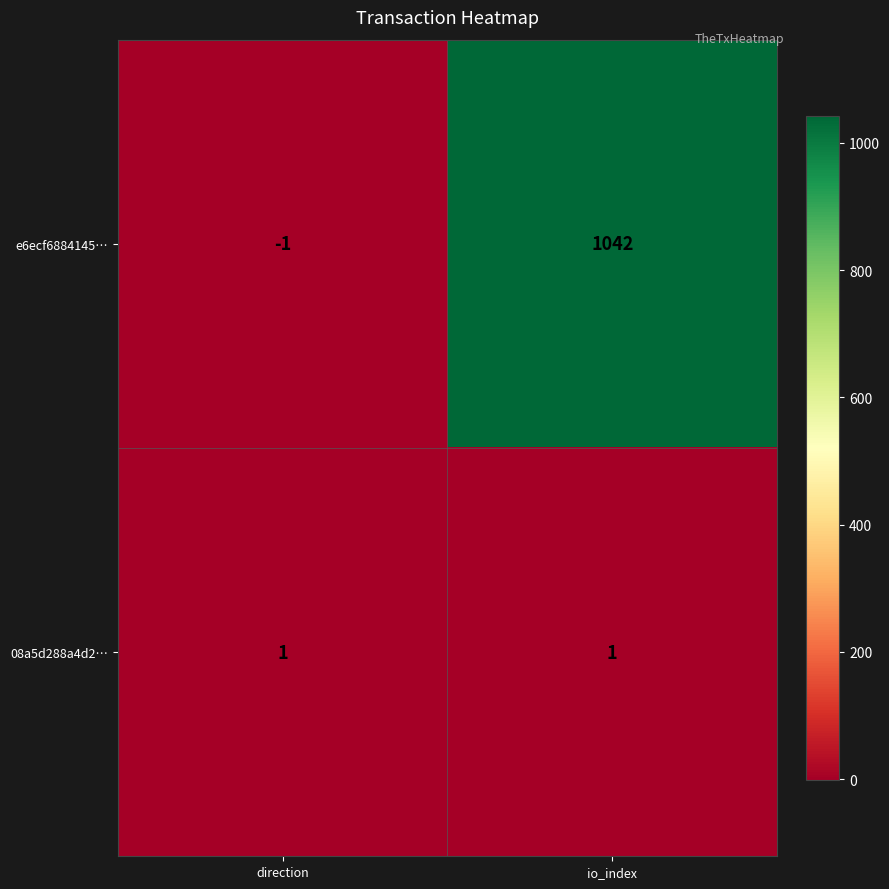

What is the sum of the e6ecf6884145… values at io_index and direction?

1041